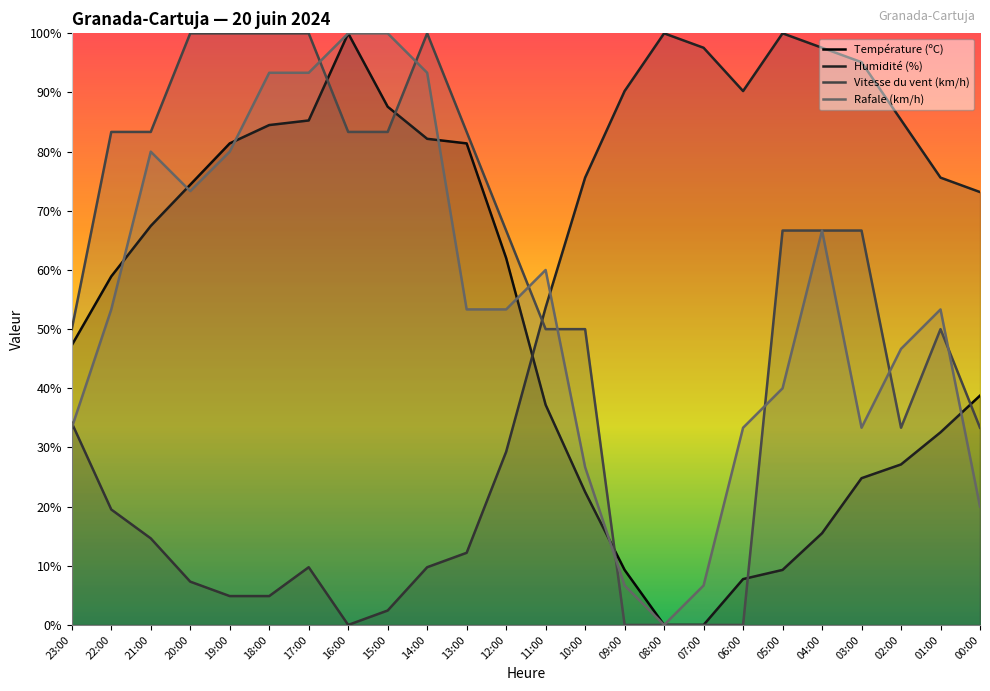

Reading right to left, extract all data points from this chart.

Température (ºC): 00:00=38.8	01:00=32.6	02:00=27.1	03:00=24.8	04:00=15.5	05:00=9.3	06:00=7.8	07:00=0.0	08:00=0.0	09:00=9.3	10:00=22.5	11:00=37.2	12:00=62.0	13:00=81.4	14:00=82.2	15:00=87.6	16:00=100.0	17:00=85.3	18:00=84.5	19:00=81.4	20:00=74.4	21:00=67.4	22:00=58.9	23:00=47.3
Humidité (%): 00:00=73.2	01:00=75.6	02:00=85.4	03:00=95.1	04:00=97.6	05:00=100.0	06:00=90.2	07:00=97.6	08:00=100.0	09:00=90.2	10:00=75.6	11:00=53.7	12:00=29.3	13:00=12.2	14:00=9.8	15:00=2.4	16:00=0.0	17:00=9.8	18:00=4.9	19:00=4.9	20:00=7.3	21:00=14.6	22:00=19.5	23:00=34.1
Vitesse du vent (km/h): 00:00=33.3	01:00=50.0	02:00=33.3	03:00=66.7	04:00=66.7	05:00=66.7	06:00=0.0	07:00=0.0	08:00=0.0	09:00=0.0	10:00=50.0	11:00=50.0	12:00=66.7	13:00=83.3	14:00=100.0	15:00=83.3	16:00=83.3	17:00=100.0	18:00=100.0	19:00=100.0	20:00=100.0	21:00=83.3	22:00=83.3	23:00=50.0
Rafale (km/h): 00:00=20.0	01:00=53.3	02:00=46.7	03:00=33.3	04:00=66.7	05:00=40.0	06:00=33.3	07:00=6.7	08:00=0.0	09:00=6.7	10:00=26.7	11:00=60.0	12:00=53.3	13:00=53.3	14:00=93.3	15:00=100.0	16:00=100.0	17:00=93.3	18:00=93.3	19:00=80.0	20:00=73.3	21:00=80.0	22:00=53.3	23:00=33.3